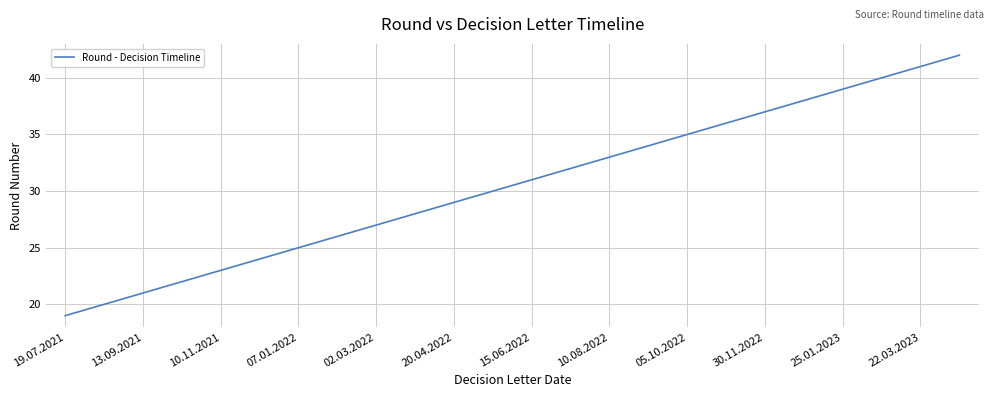

What is the greatest value displayed?

42